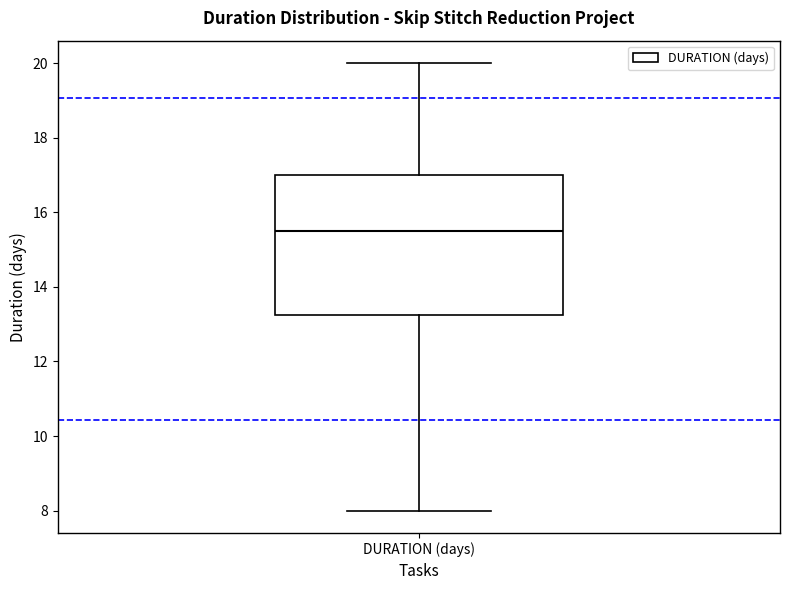

Read this box plot against the y-axis: the position of the median line, the range covered by the box, and the ends of both whiskers. The values are not printed on the chart, so give them approximately, as read against the axis.

median 15.6, box 13.2 to 17.0, whiskers 8.0 to 20.0